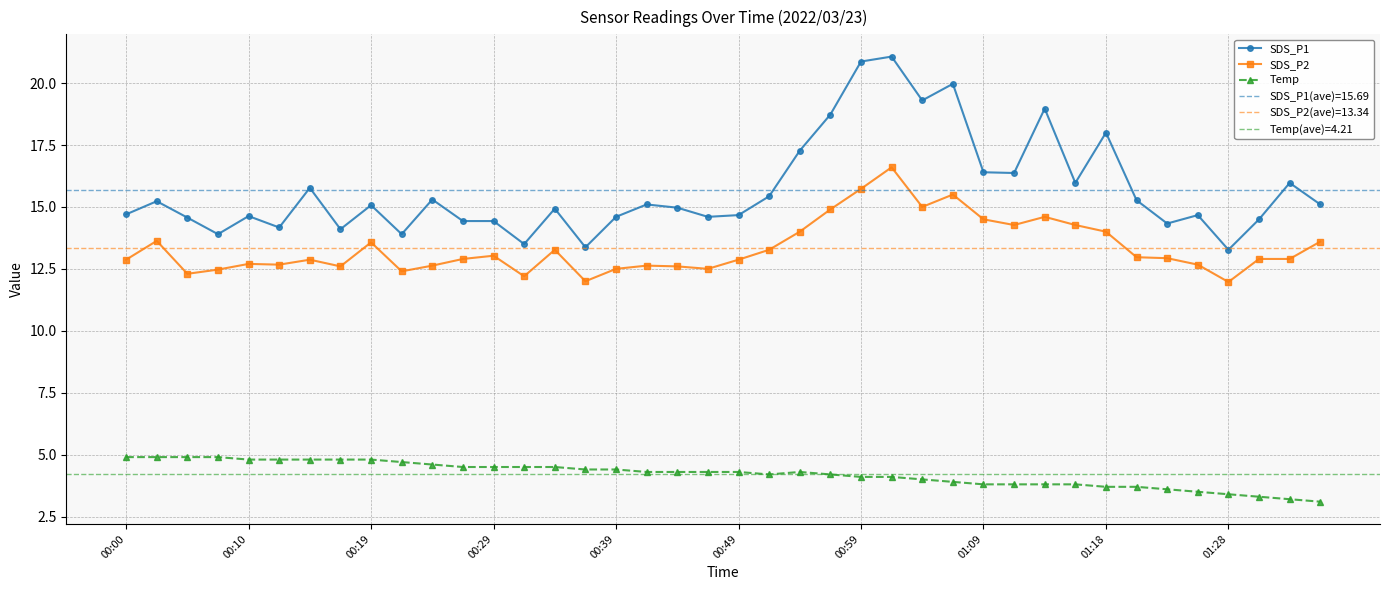

True or false: SDS_P1 has more than 2 points higher than both neighbors.

True